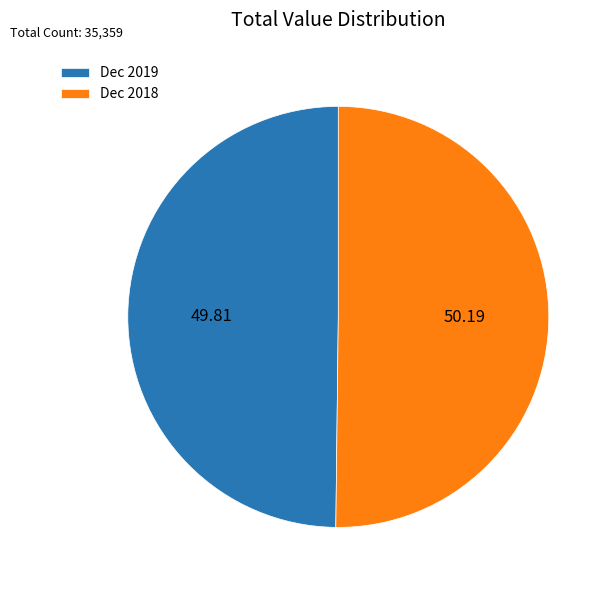

Approximately how many times larger is the value at Dec 2019 compared to Dec 2018?

1.0